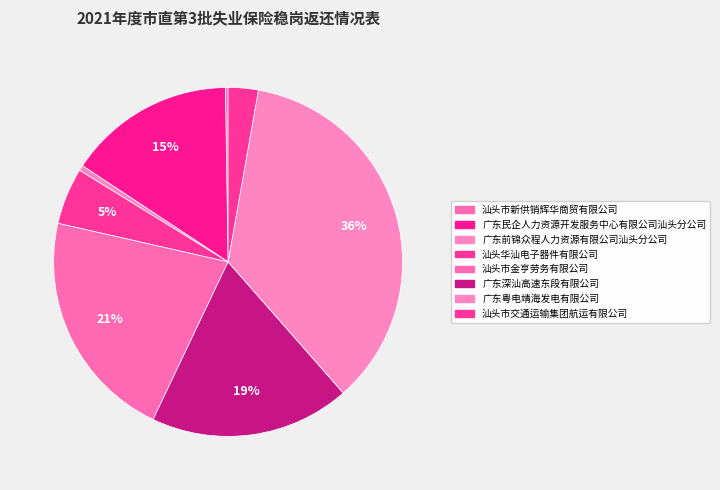

Is 广东民企人力资源开发服务中心有限公司汕头分公司 the majority of the pie?

No